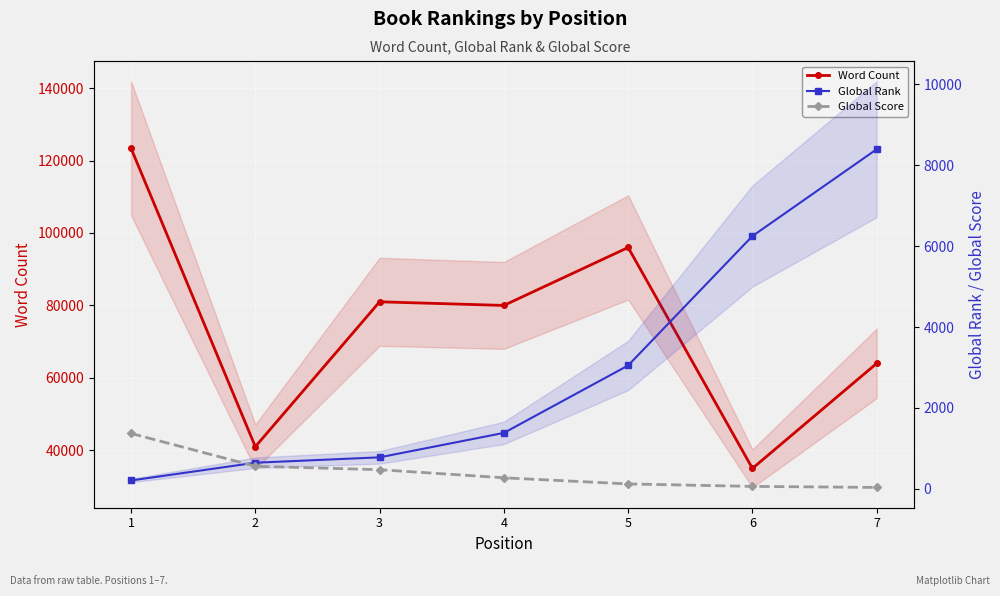

What is the spread (max minus min) of values at 7?

63963